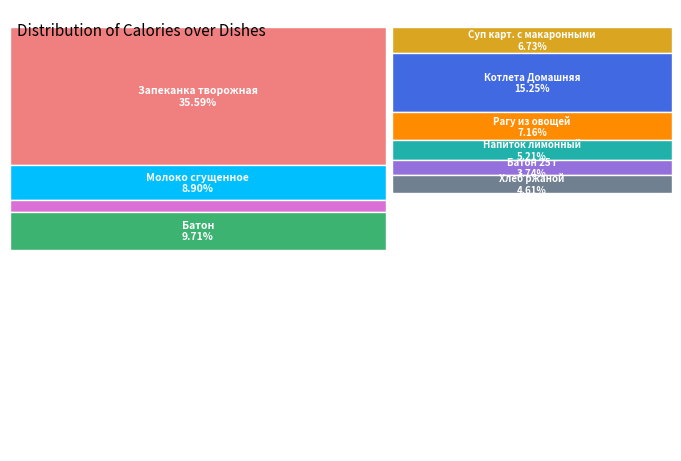

True or false: Хлеб ржаной accounts for 12% of the total.

False